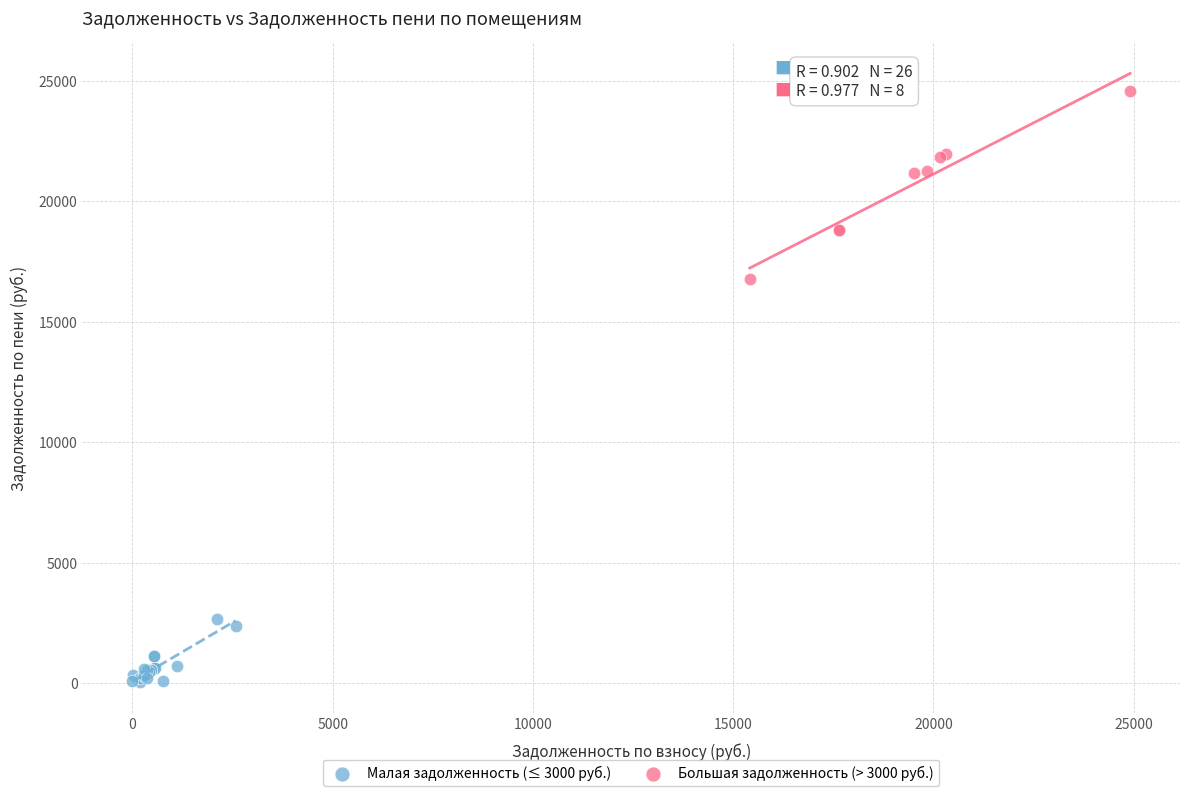

Which series contains the highest Y value?

Большая задолженность (> 3000 руб.)